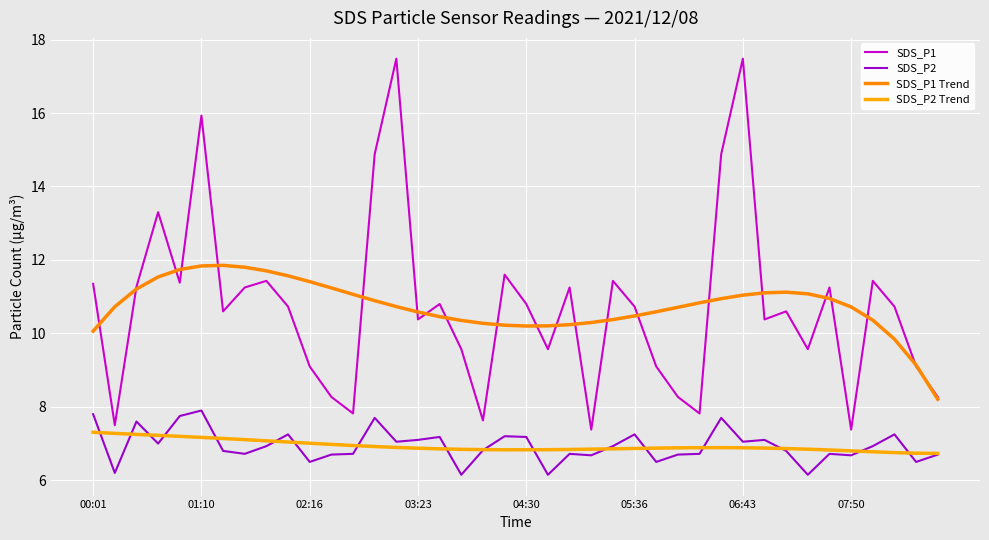

True or false: SDS_P2 has more than 0 interior local peaks.

True